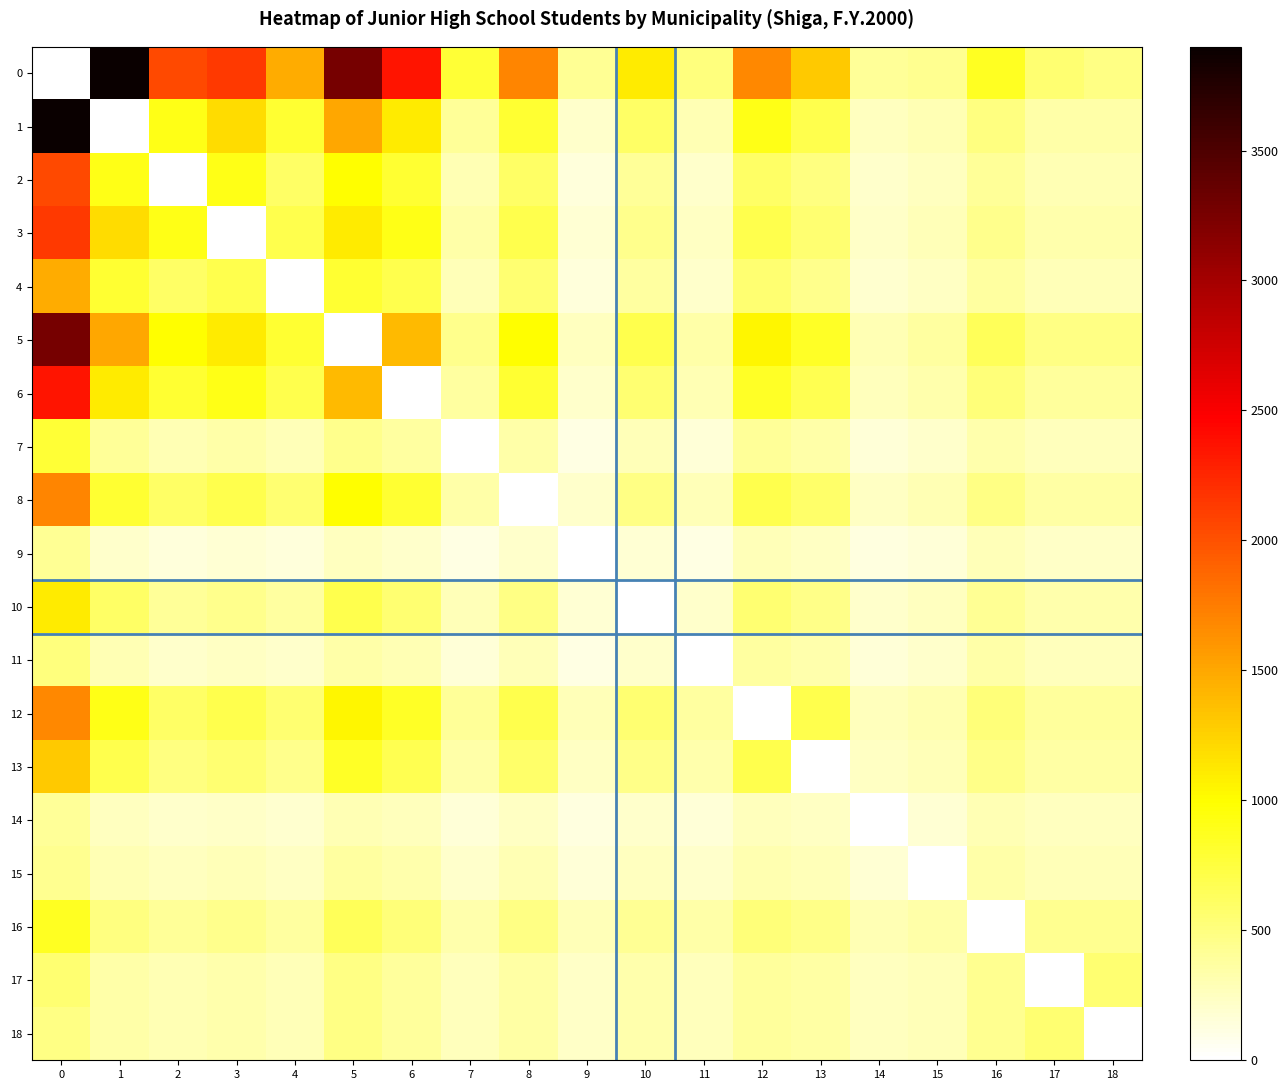

How many distinct data groups are displayed?

19